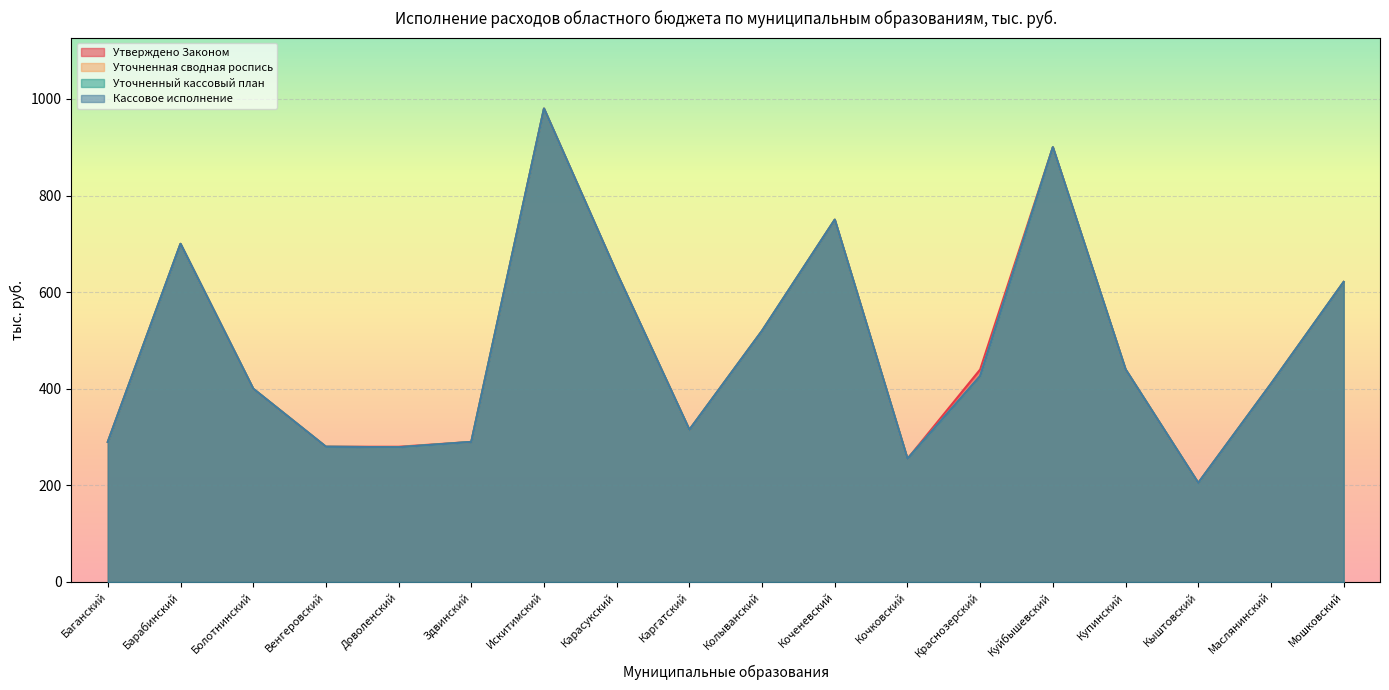

True or false: Кассовое исполнение and Уточненная сводная роспись intersect in this chart.

False